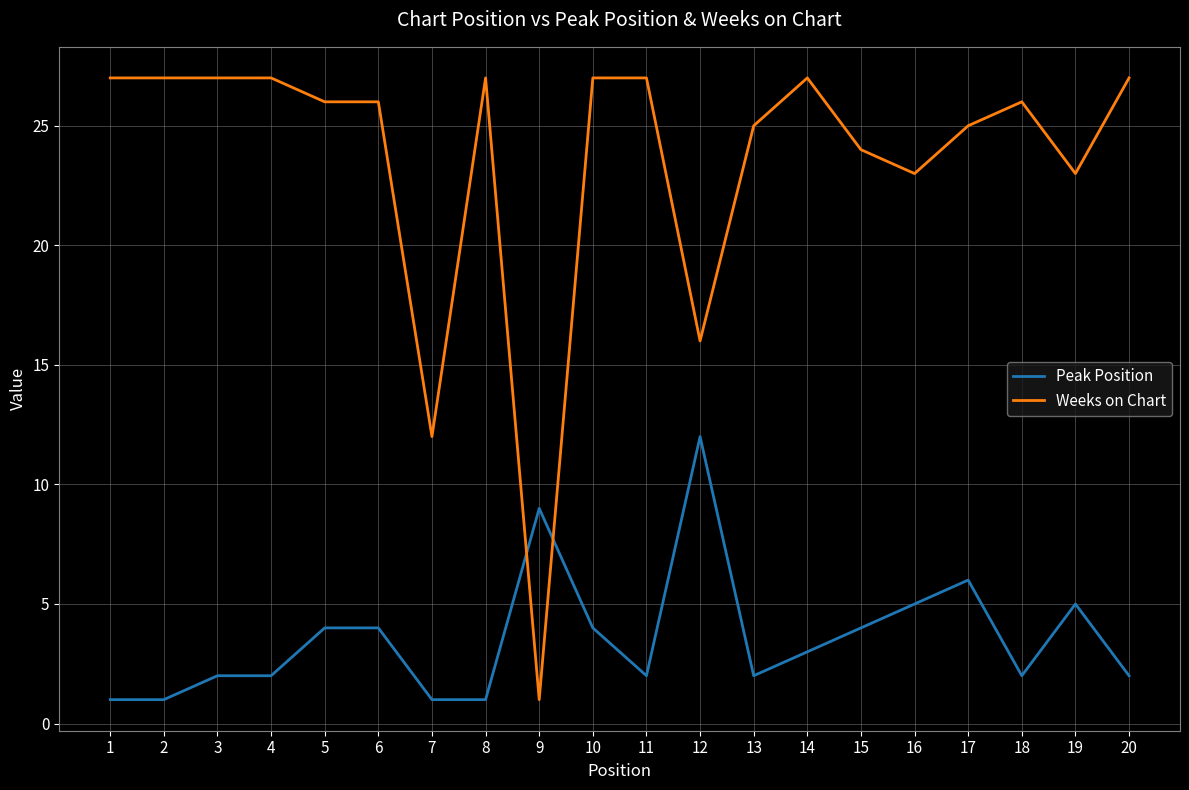

True or false: Peak Position and Weeks on Chart cross at least once.

True